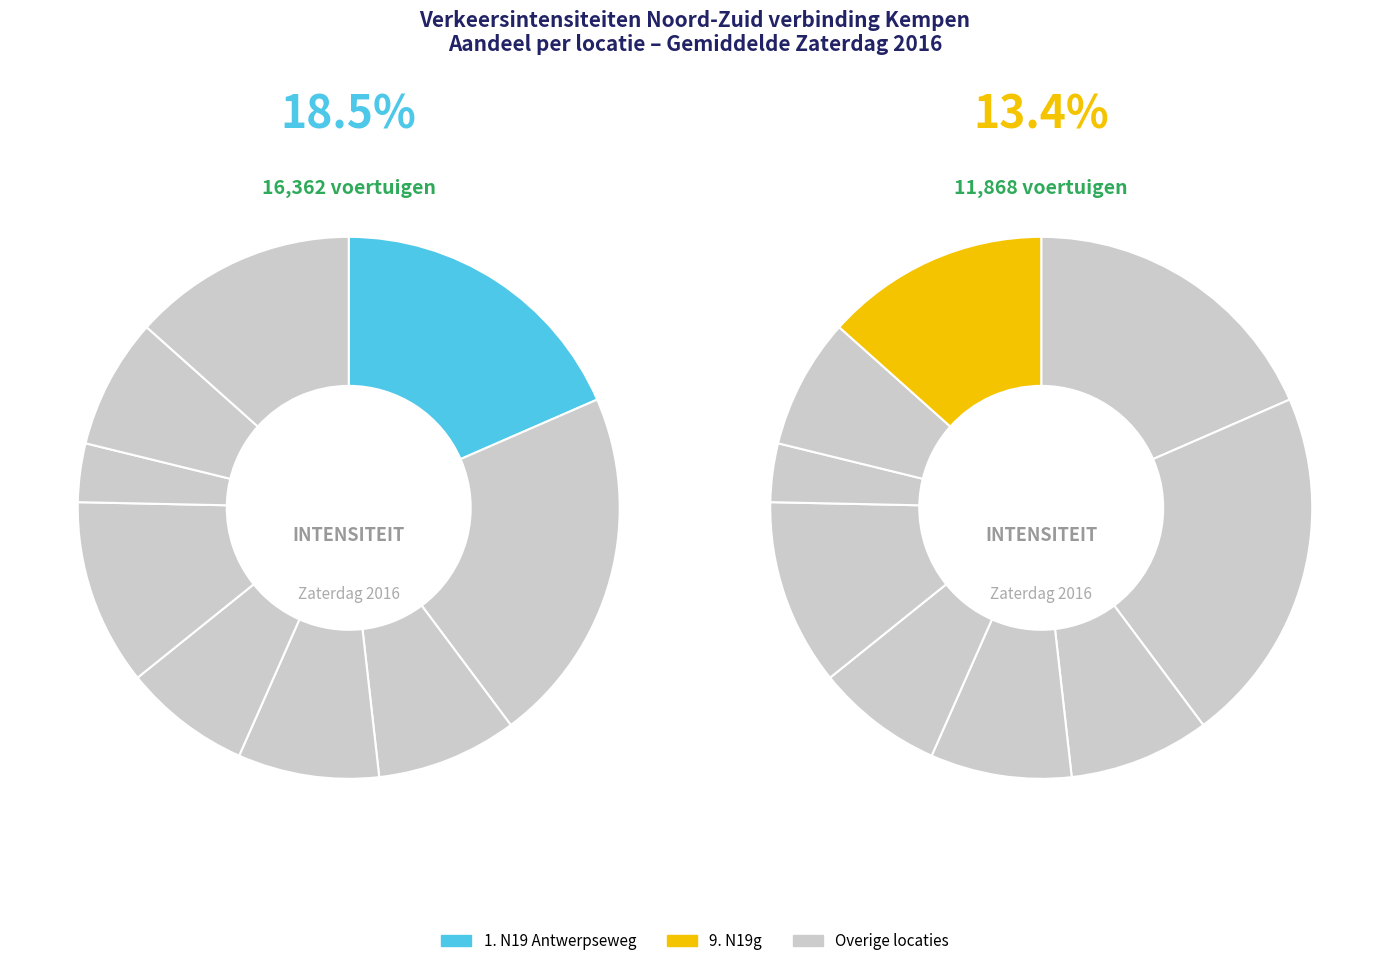

To the nearest percent, what is the difference between the largest and smallest slice percentages?

18%